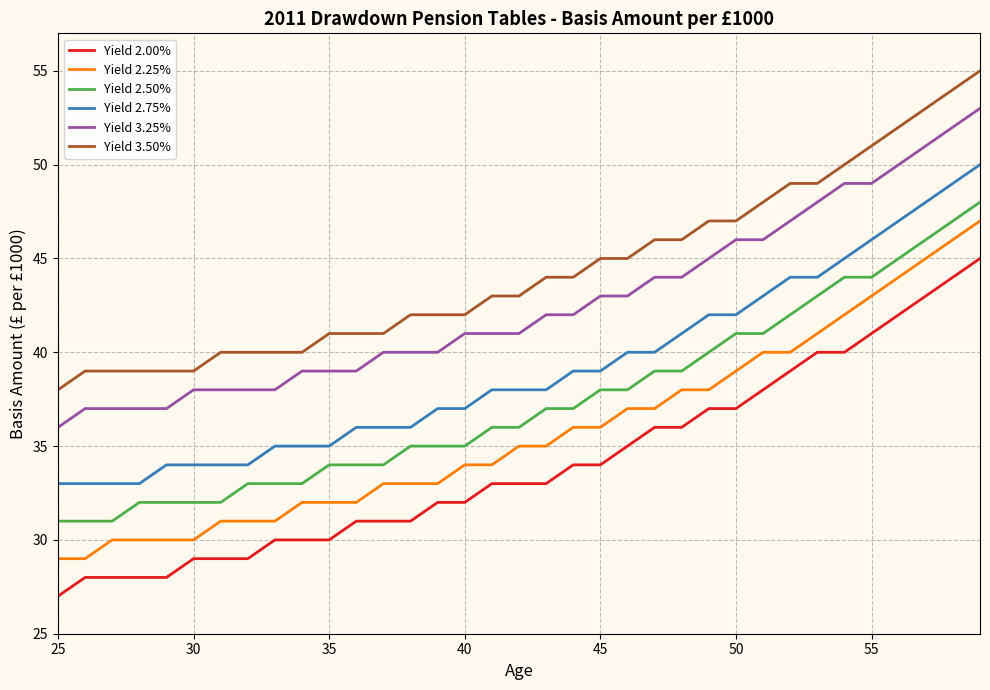

List the series in order of their overall mean, lowest first.

Yield 2.00%, Yield 2.25%, Yield 2.50%, Yield 2.75%, Yield 3.25%, Yield 3.50%